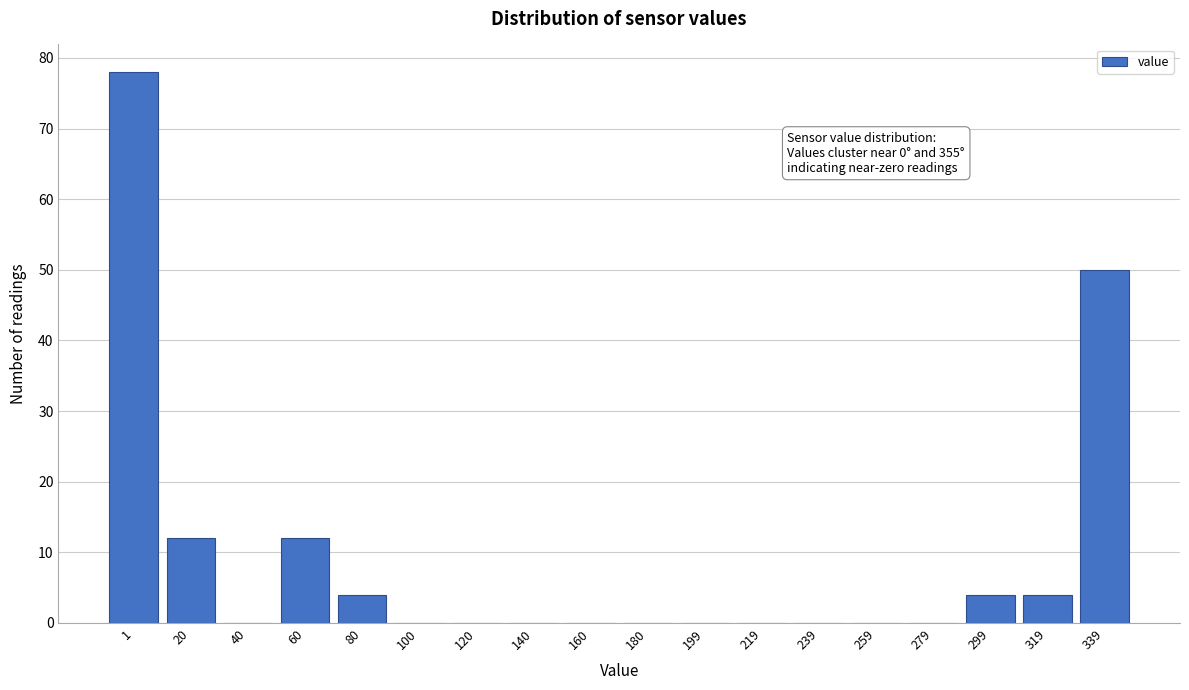

Reading left to right, transcribe all the data shown in this chart.

1=78	20=12	40=0	60=12	80=4	100=0	120=0	140=0	160=0	180=0	199=0	219=0	239=0	259=0	279=0	299=4	319=4	339=50